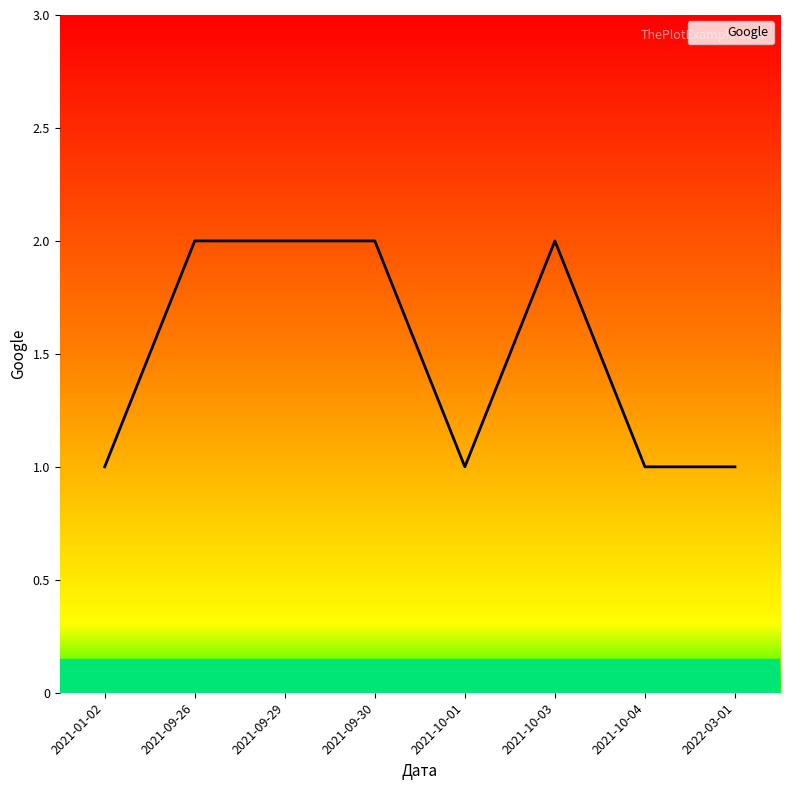

What is the maximum value shown in the chart?

2